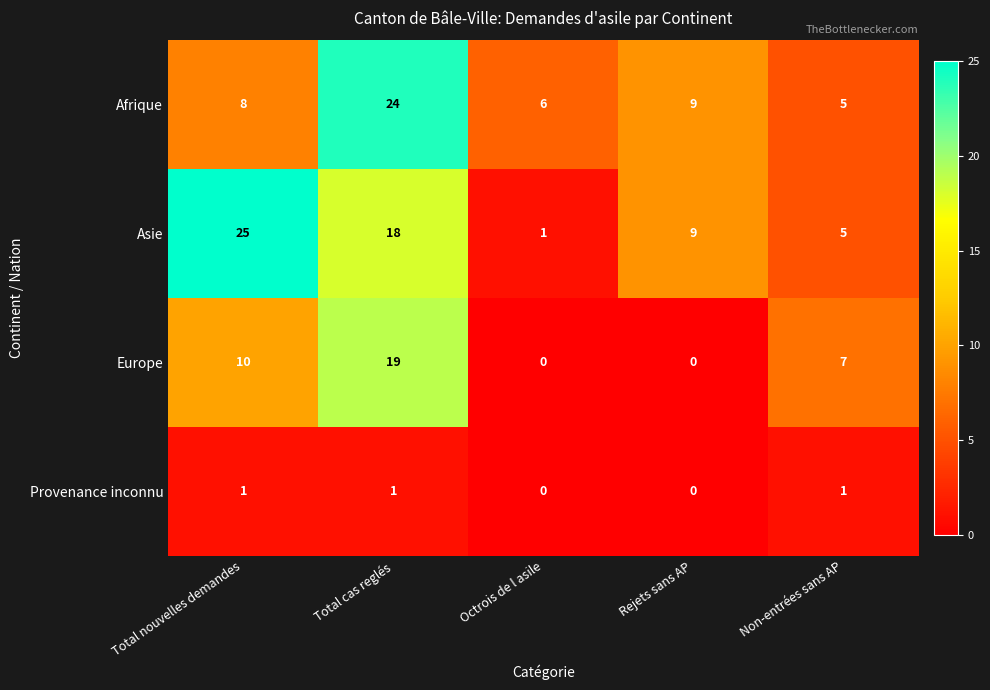

What is the difference between the highest and lowest values at Rejets sans AP?

9